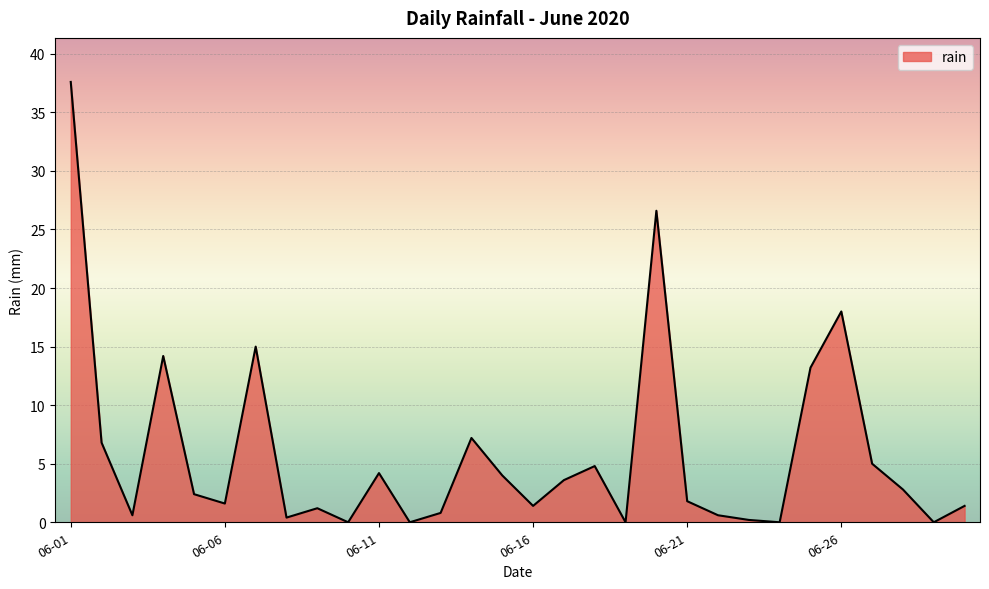

What is the difference between the second highest and second lowest values?

26.6